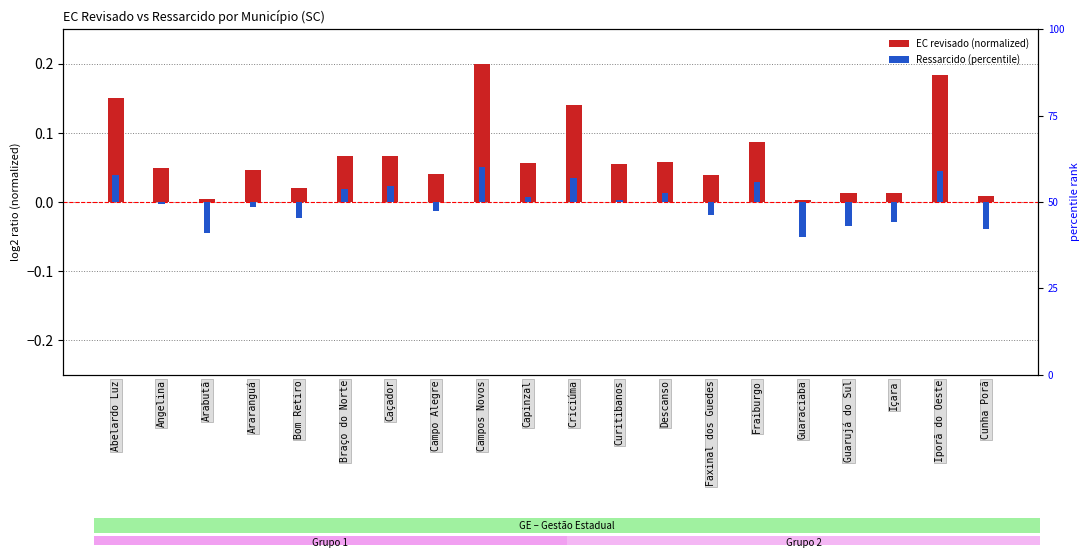

How many values in A Ser Ressarcido Total (normalized) are below zero?

10